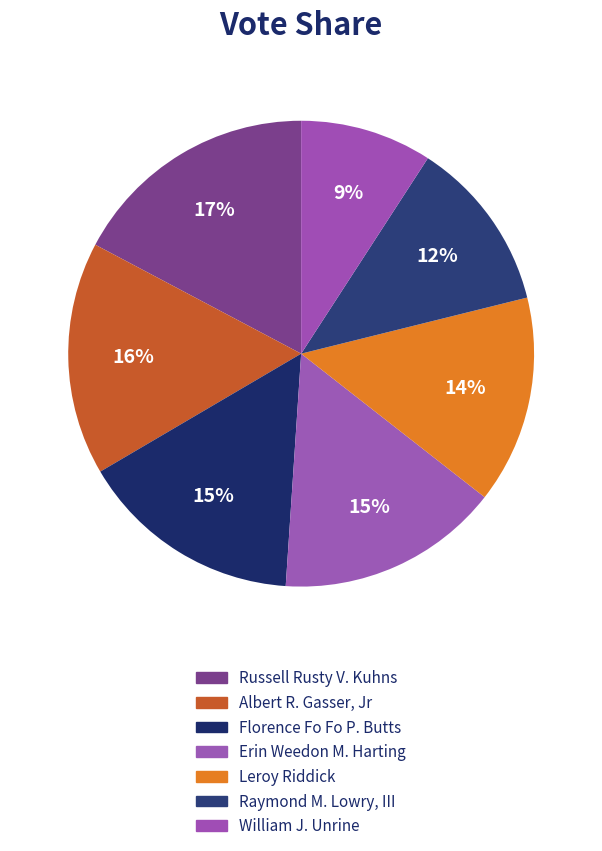

True or false: Florence Fo Fo P. Butts accounts for 26% of the total.

False